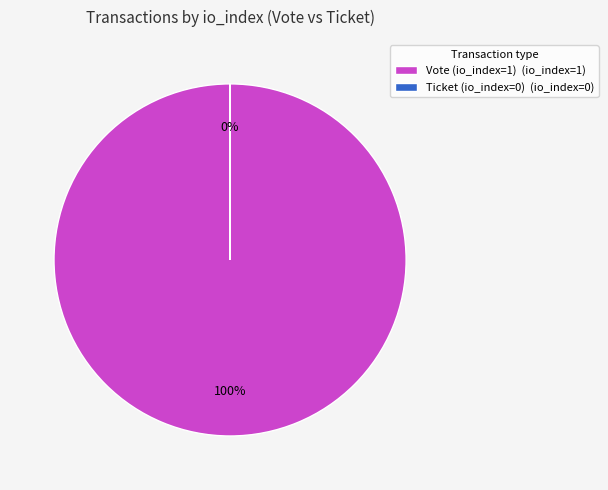

The Vote (io_index=1) (io_index=1) slice represents 100% of the pie. True or false?

True